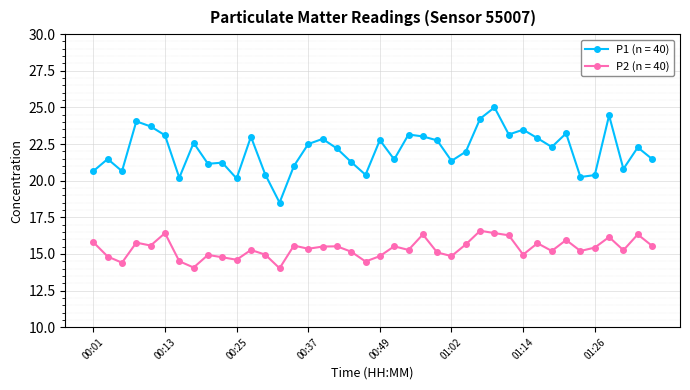

List the series in order of their overall mean, lowest first.

P2 (n = 40), P1 (n = 40)